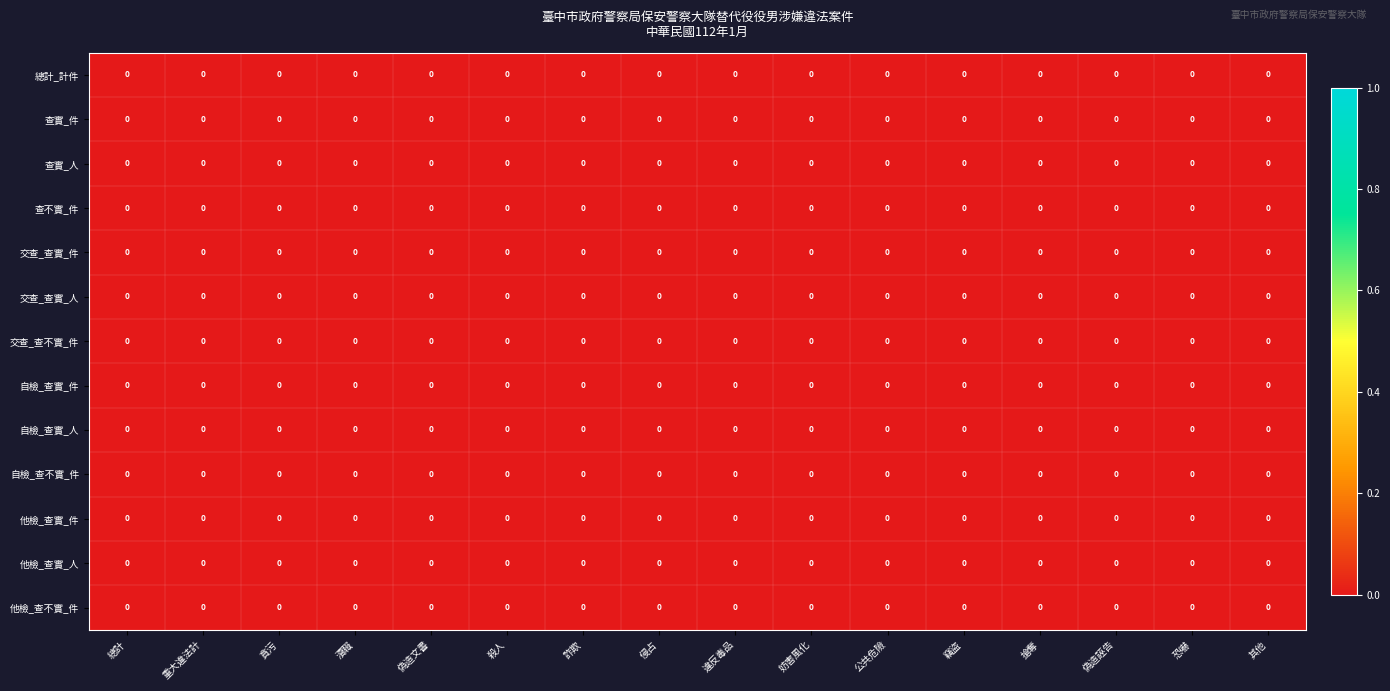

At which category does the chart reach its minimum across all series?

偽造文書